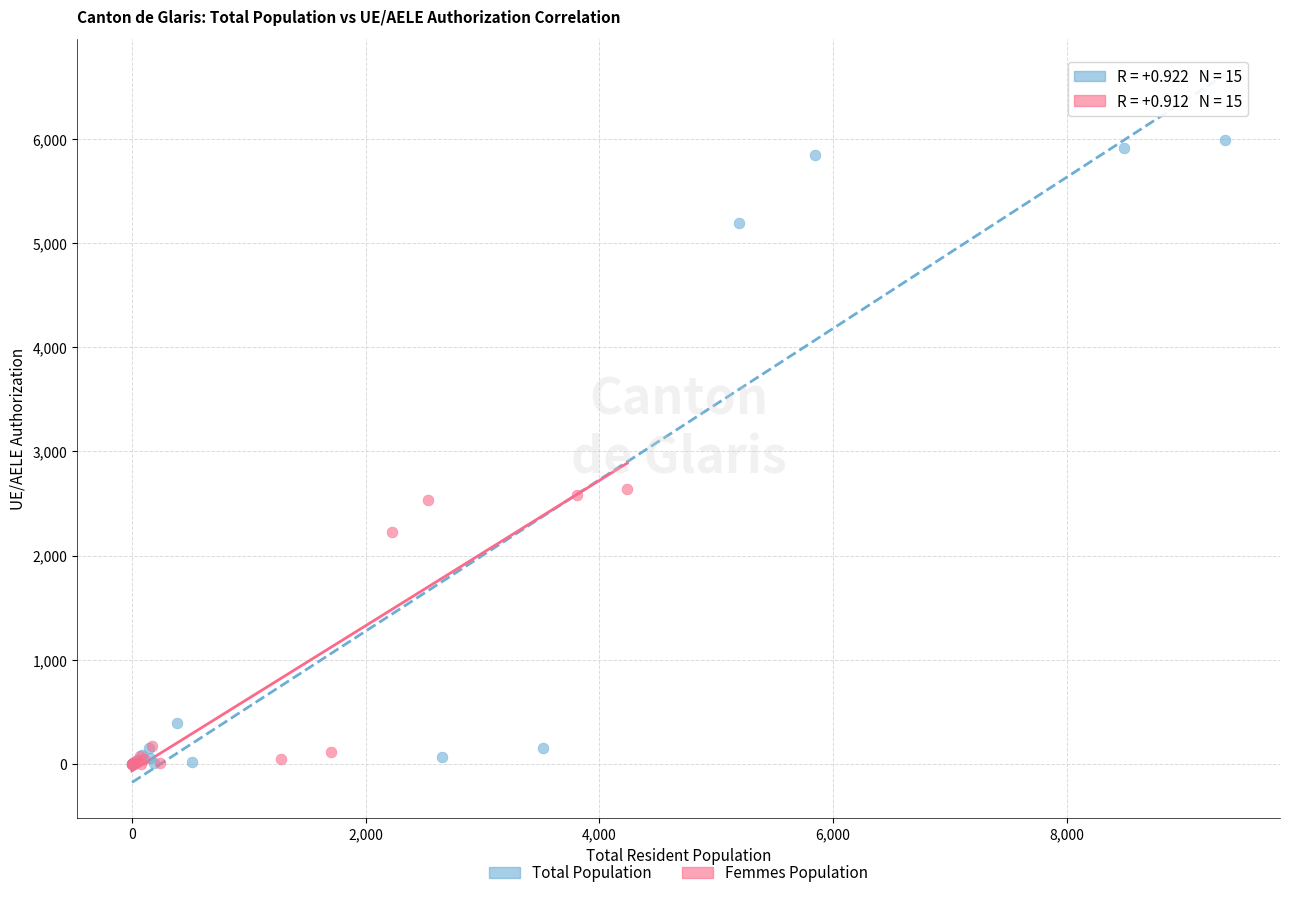

Which series has the widest spread of Y values?

Total Population